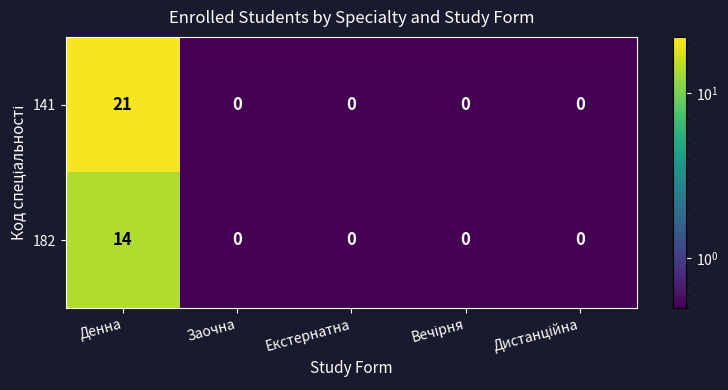

At which category is the sum across all series the highest?

Денна